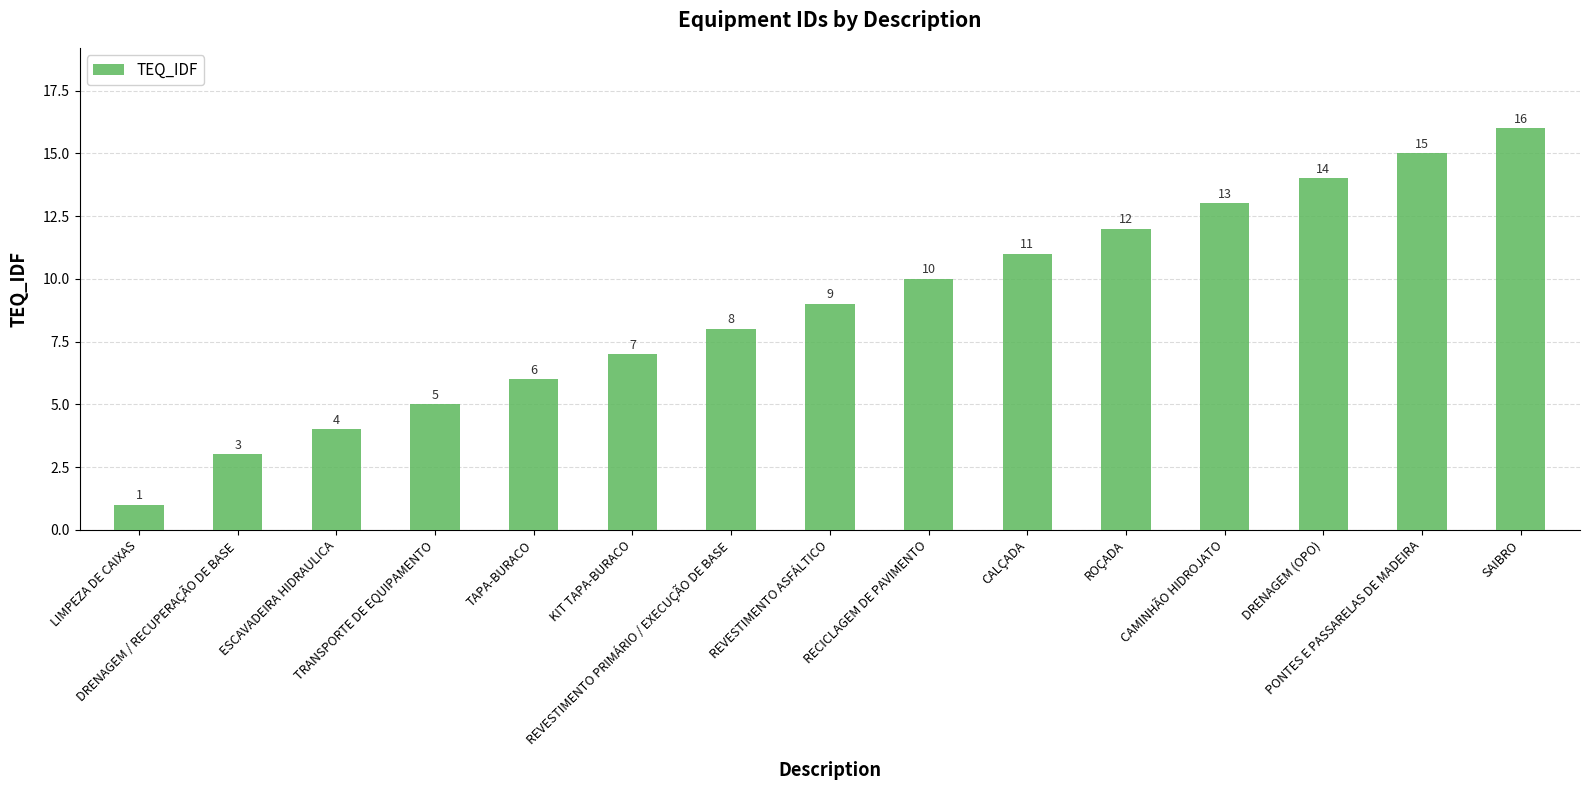

Reading left to right, list all the values displayed in this chart.

1	3	4	5	6	7	8	9	10	11	12	13	14	15	16